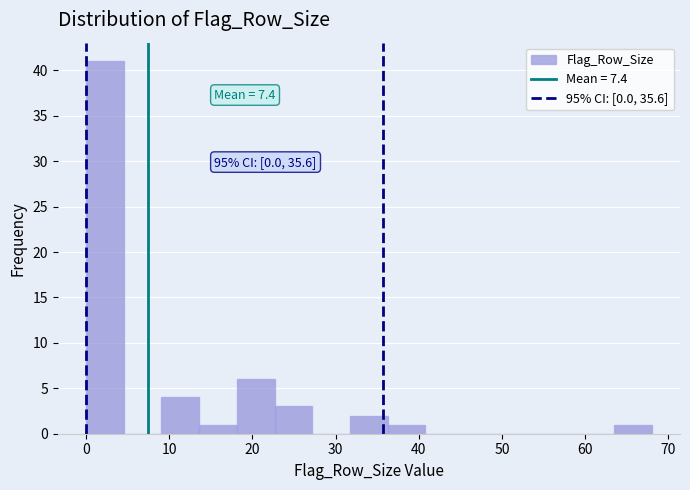

Over which range of the x-axis is the bar tallest?

0 to 5